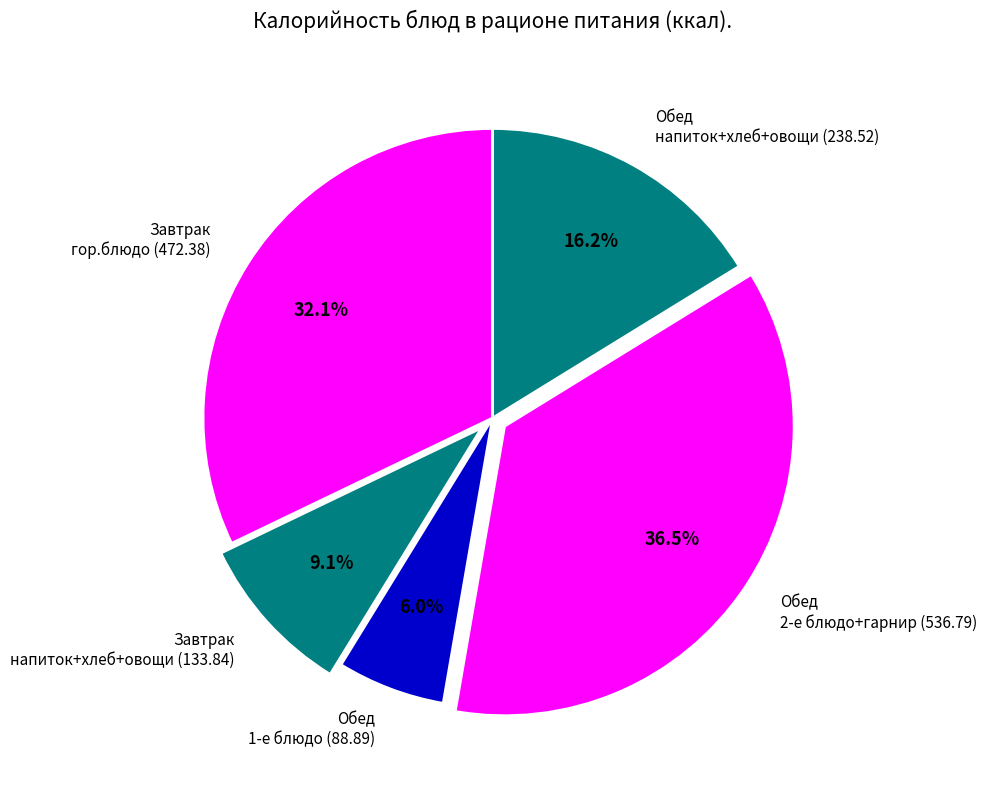

Does Обед 1-е блюдо (88.89) represent more than half of the total?

No